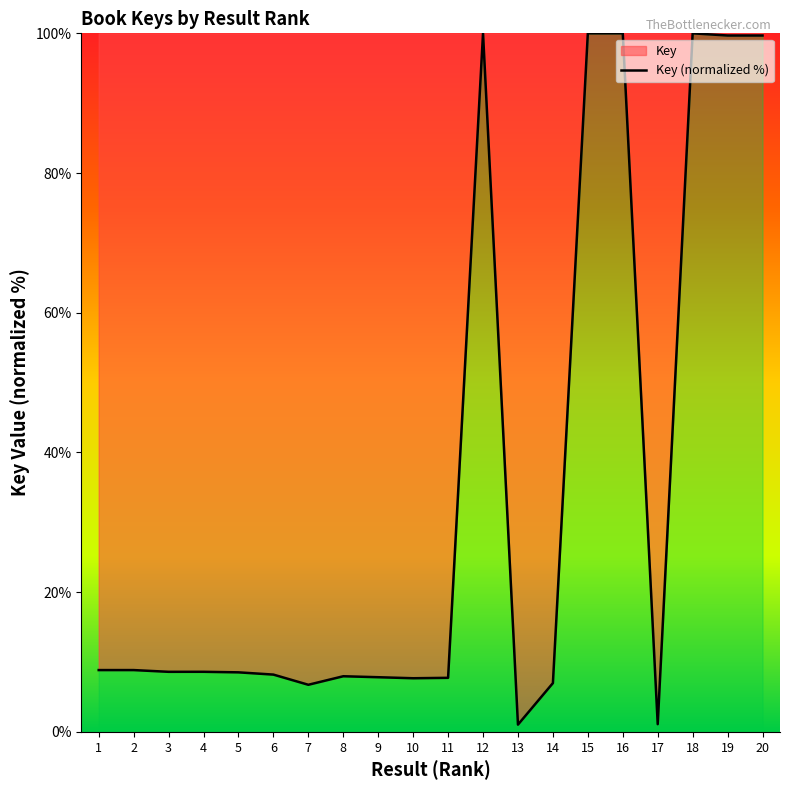

Reading right to left, list all the values displayed in this chart.

20=99.7	19=99.7	18=100.0	17=1.1	16=100.0	15=100.0	14=7.0	13=1.0	12=100.0	11=7.7	10=7.7	9=7.8	8=8.0	7=6.7	6=8.2	5=8.5	4=8.6	3=8.6	2=8.8	1=8.8